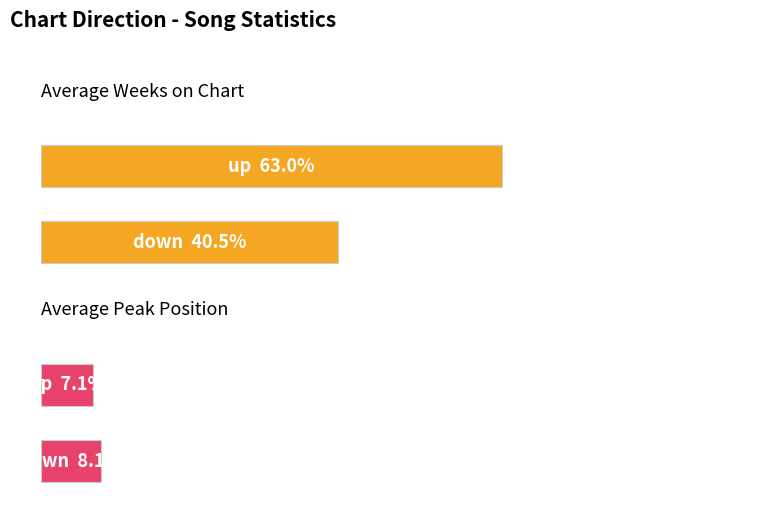

At which label does Average Weeks on Chart first exceed 52?

up